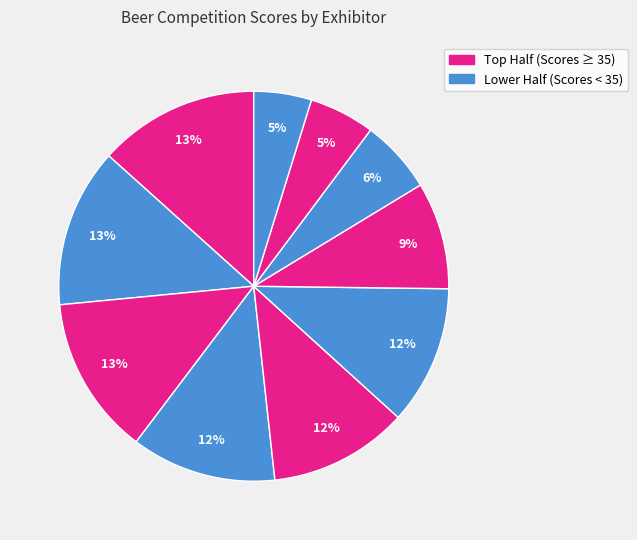

Count the number of slices in the pie.

10